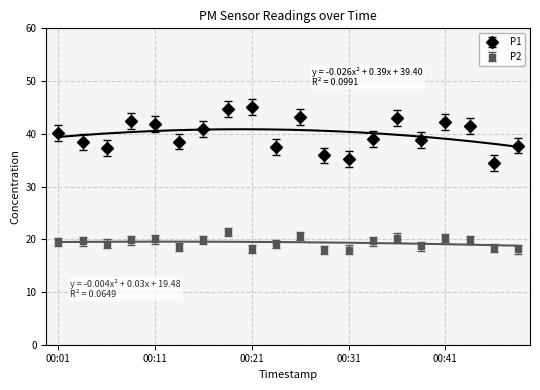

Reading left to right, transcribe all the data shown in this chart.

P1: 40.2	38.5	37.3	42.5	41.9	38.5	40.9	44.6	45.1	37.6	43.2	35.9	35.3	39.0	43.0	38.8	42.3	41.5	34.5	37.8
P2: 19.5	19.6	19.2	19.8	20.0	18.6	19.8	21.3	18.2	19.1	20.6	18.0	18.0	19.6	20.3	18.6	20.2	19.9	18.3	18.1